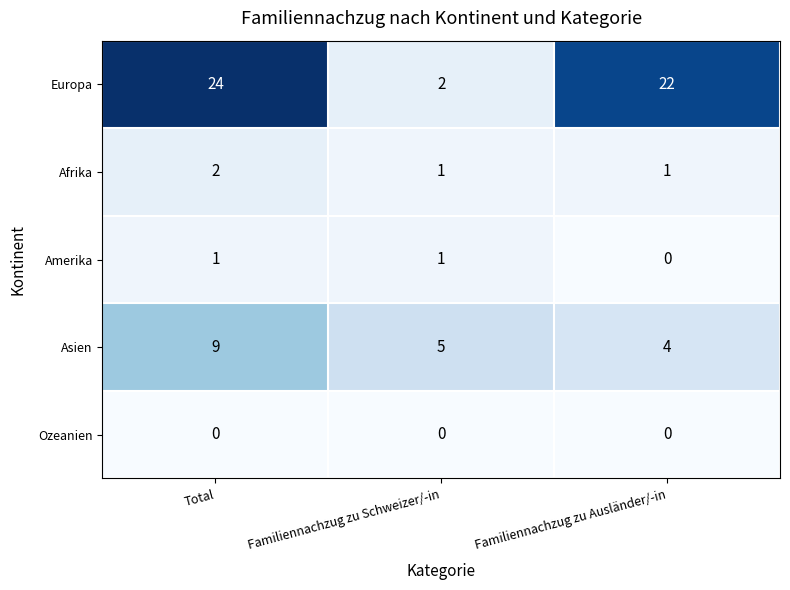

What is the total value across all series at Familiennachzug zu Ausländer/-in?

27